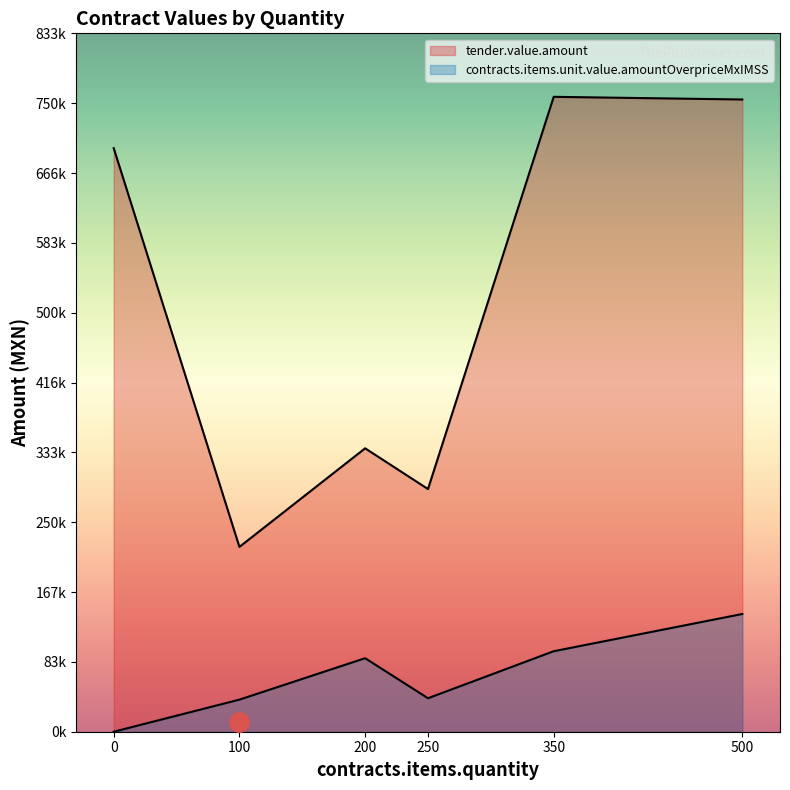

Rank the series by their maximum value, from highest to lowest.

tender.value.amount, contracts.items.unit.value.amountOverpriceMxIMSS